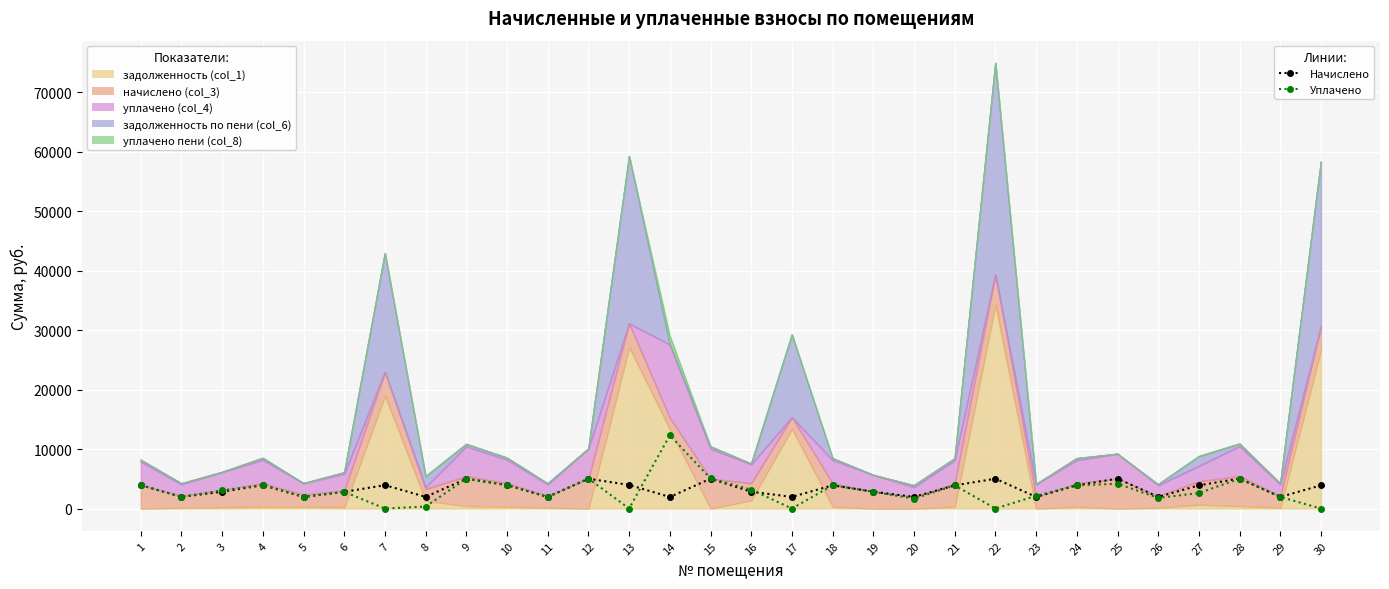

Where does the начислено (col_3) series first go above 3905?

1